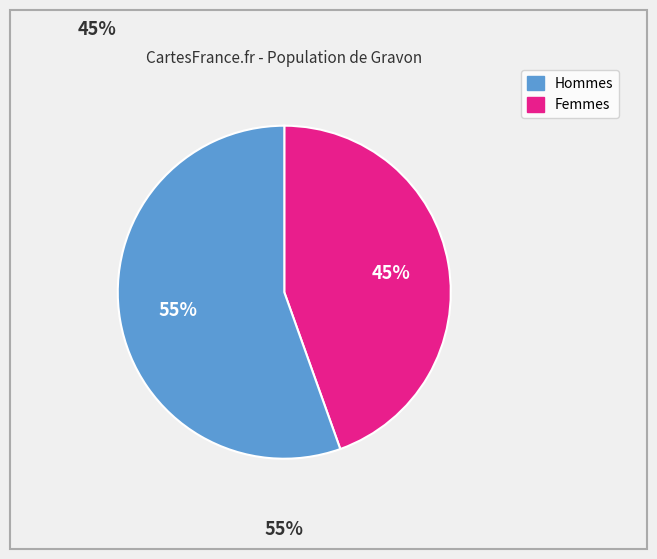

To the nearest percent, what is the average slice percentage?

50%